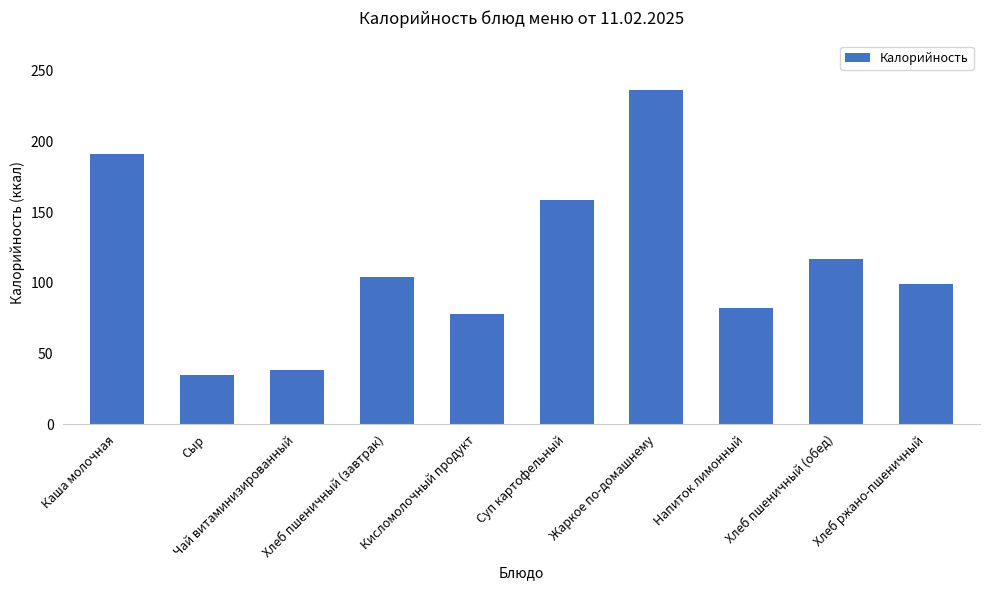

True or false: the data shows 22.1 at Напиток лимонный.

False